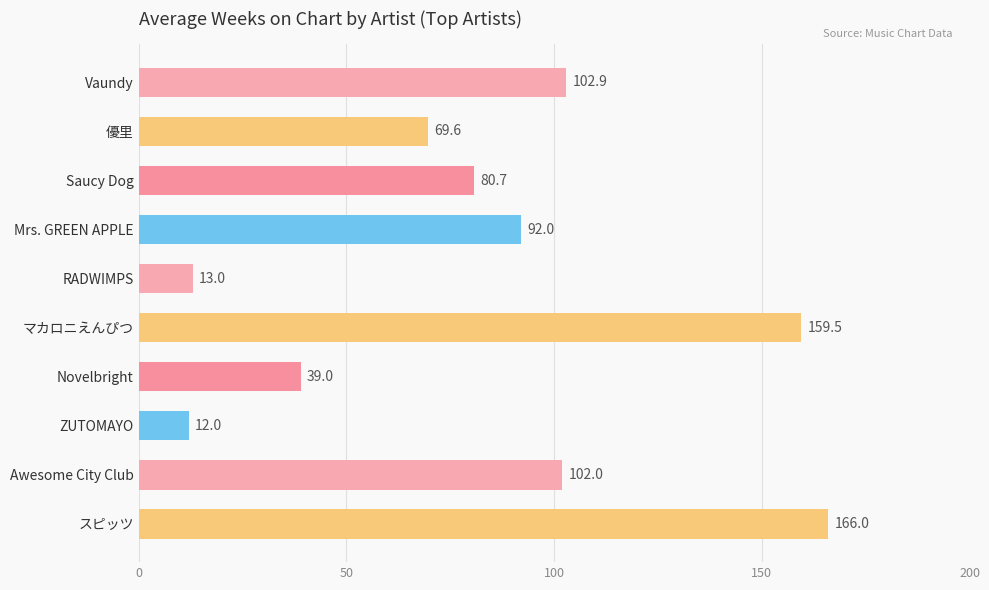

Reading top to bottom, transcribe all the data shown in this chart.

Vaundy=102.9	優里=69.6	Saucy Dog=80.7	Mrs. GREEN APPLE=92.0	RADWIMPS=13.0	マカロニえんぴつ=159.5	Novelbright=39.0	ZUTOMAYO=12.0	Awesome City Club=102.0	スピッツ=166.0